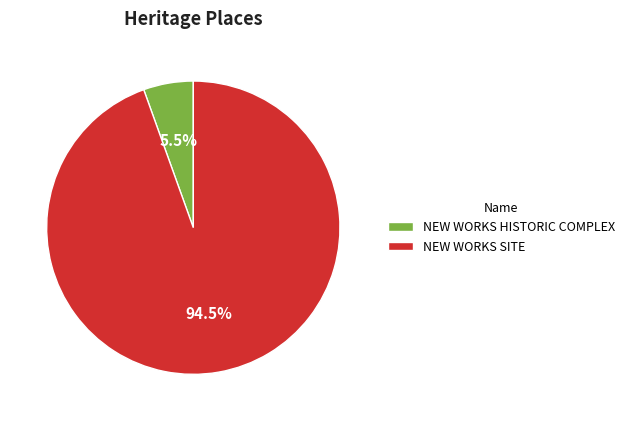

Which slice is the smallest?

NEW WORKS HISTORIC COMPLEX